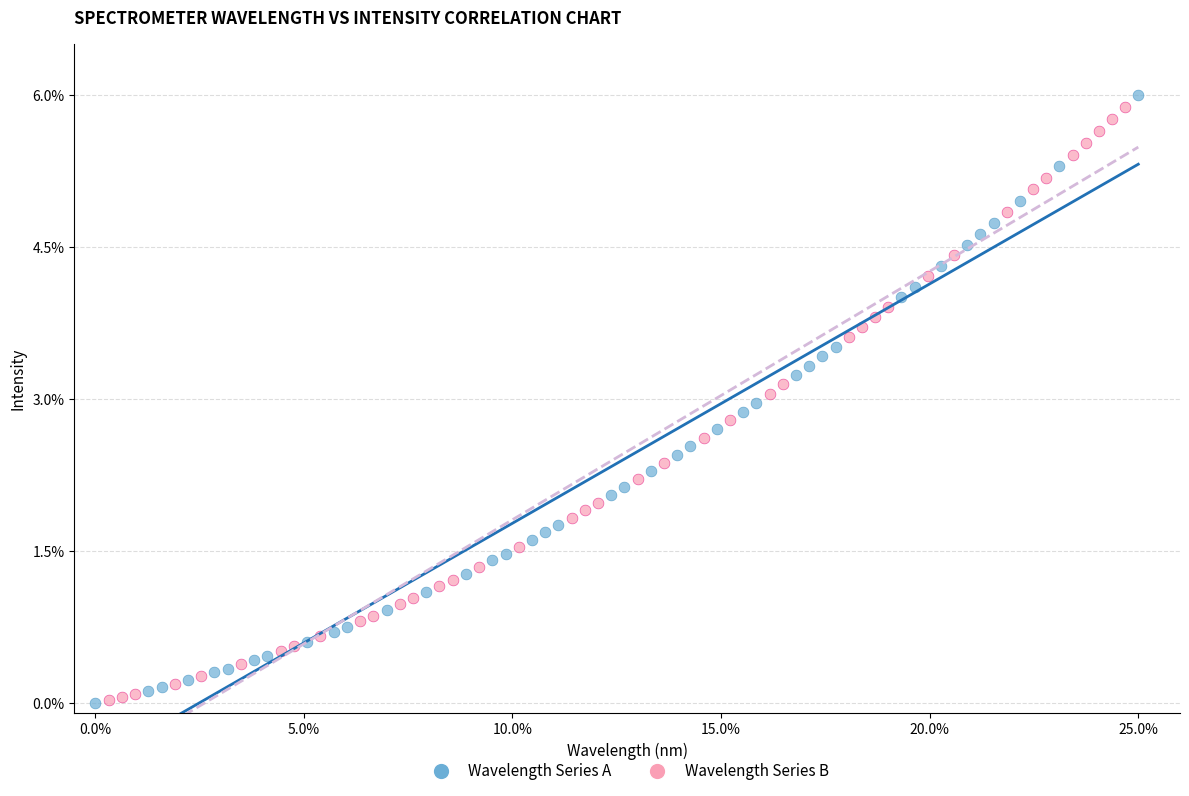

What are all the series names shown in the legend?

Wavelength Series A, Wavelength Series B